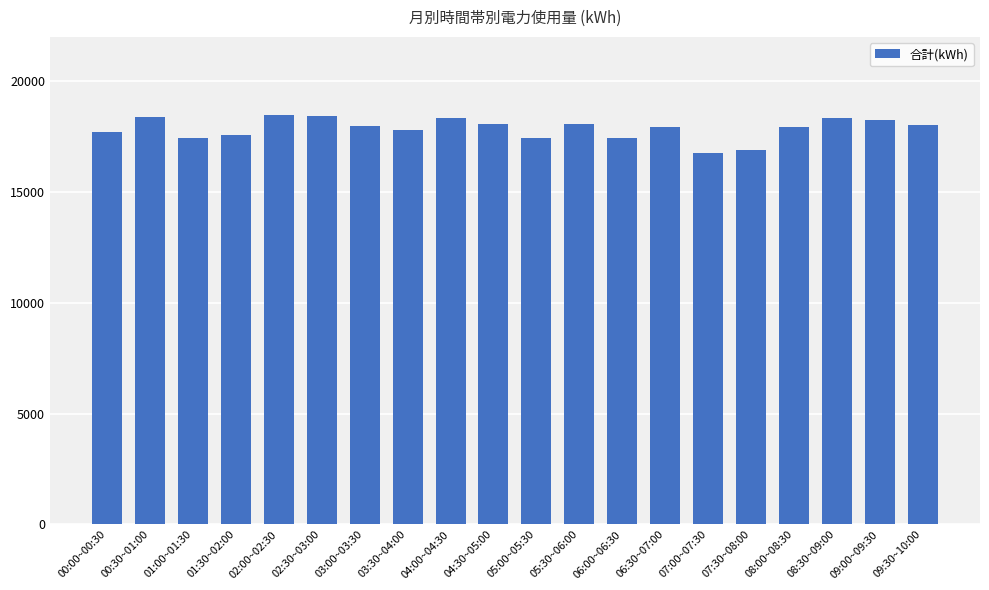

What is the minimum value shown in the chart?

16752